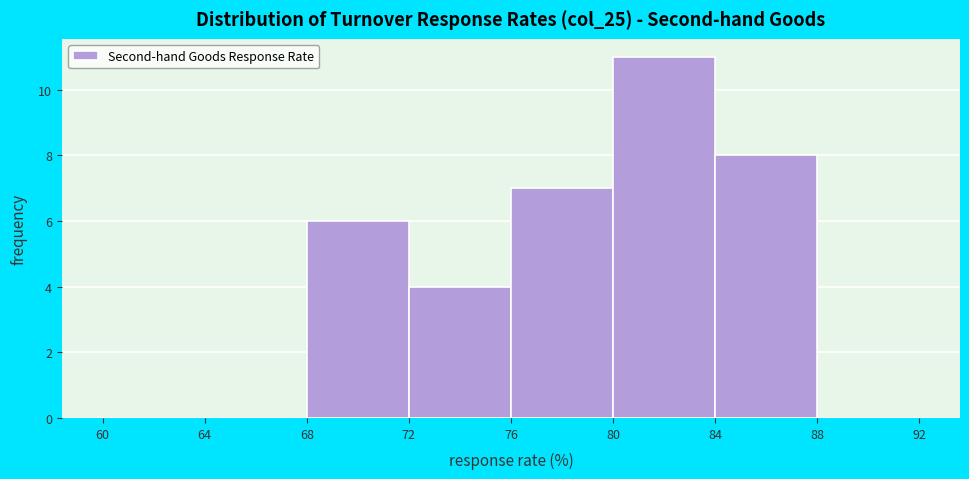

Over which range of the x-axis is the bar tallest?

80 to 84